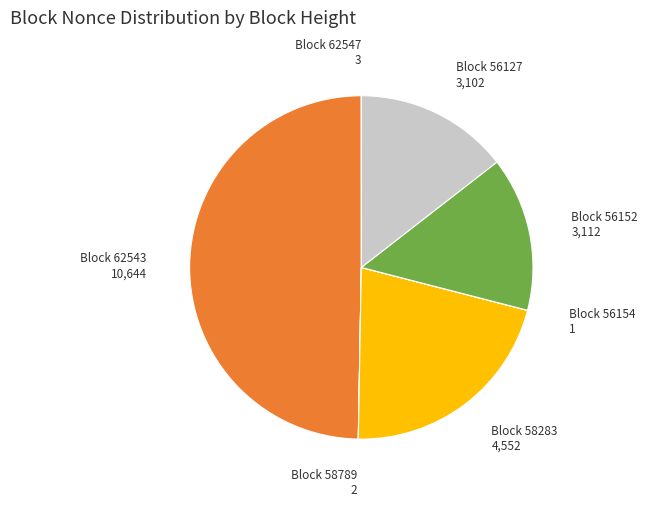

Which slice is the largest?

62543